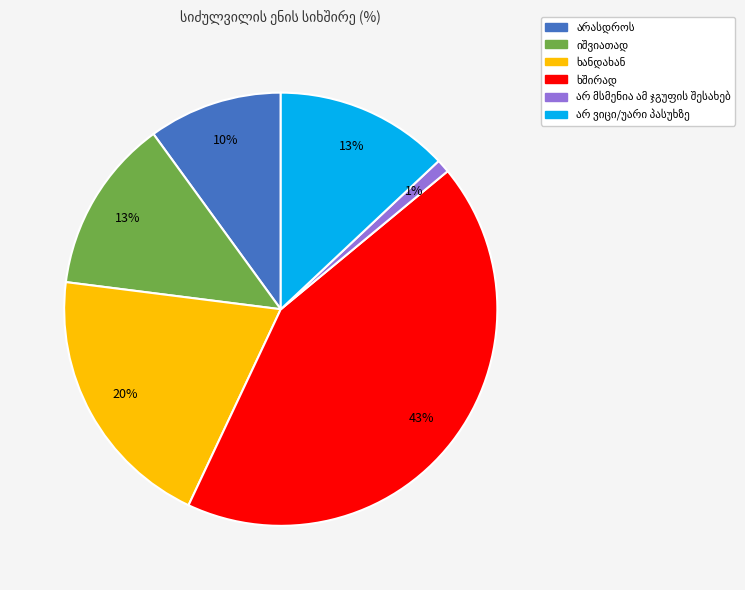

To the nearest percent, what is the average slice percentage?

17%